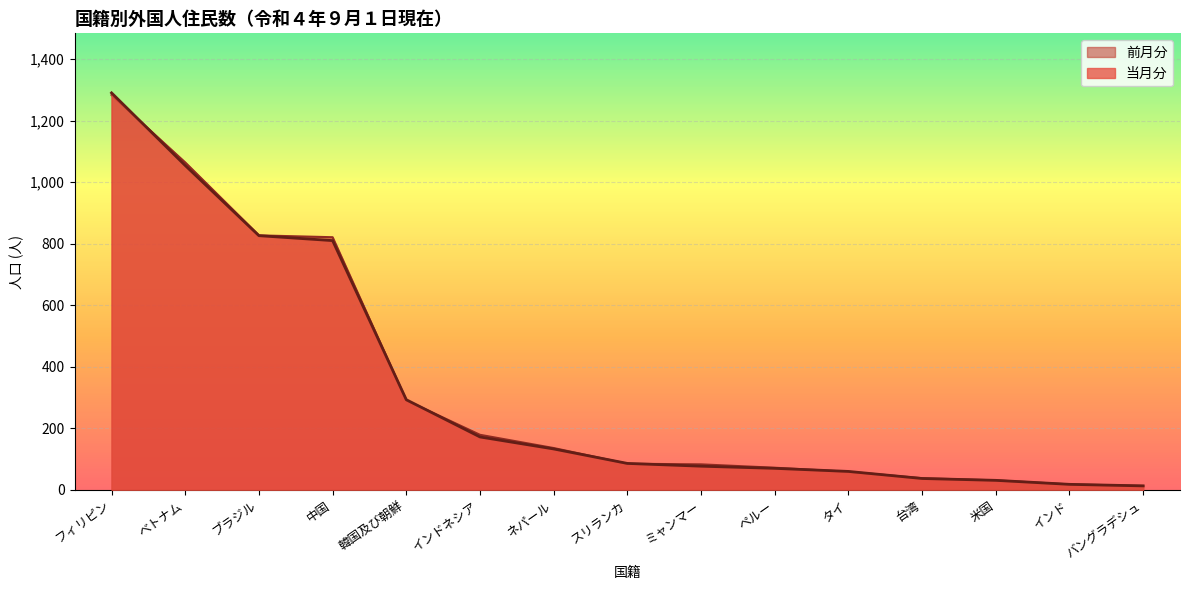

True or false: 前月分 has a value of 291 at 韓国及び朝鮮.

True